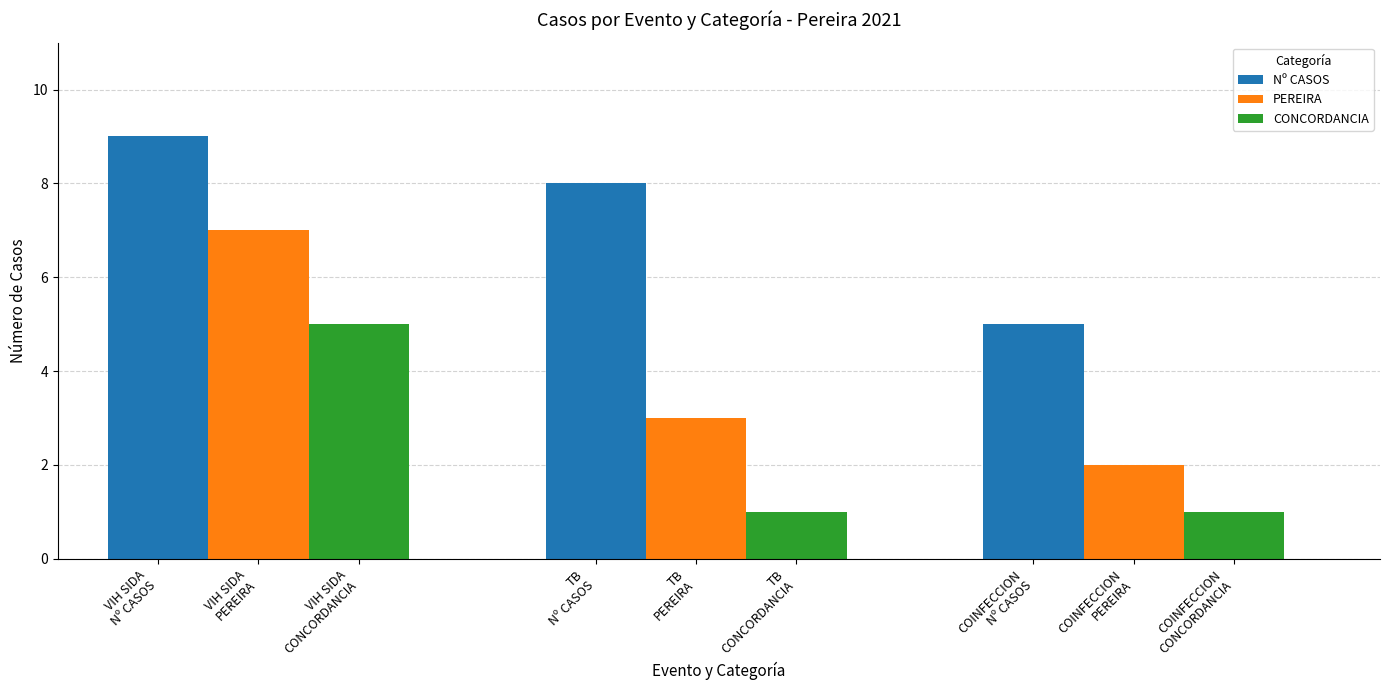

What is the minimum value for Nº CASOS?

5